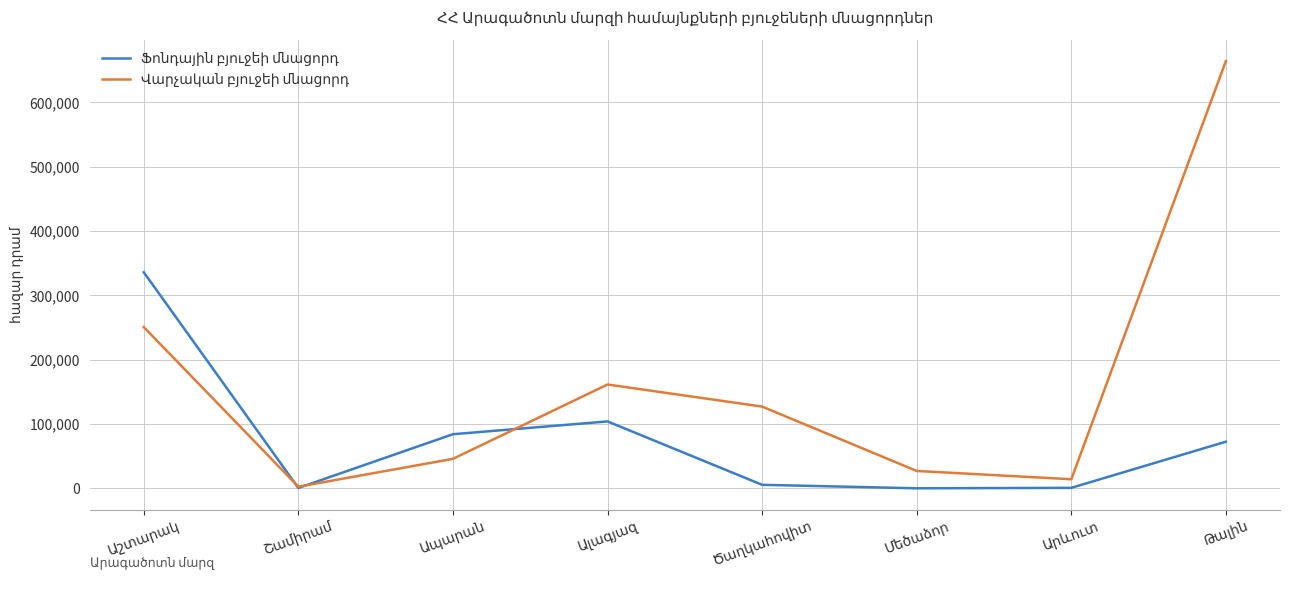

List the series in order of their peak value, lowest first.

Ֆոնդային բյուջեի մնացորդ, Վարչական բյուջեի մնացորդ